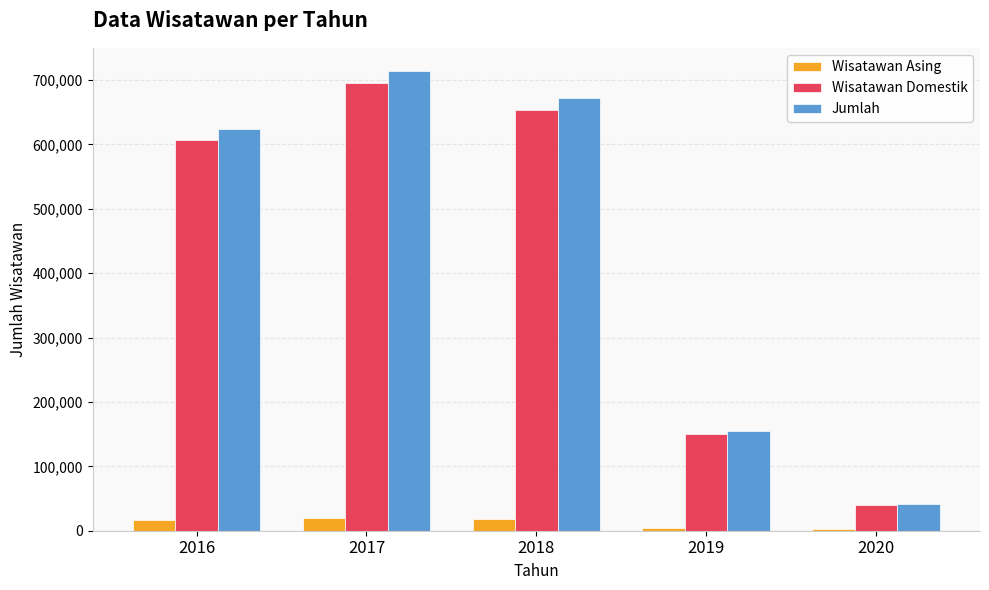

The Jumlah series shows 154395 at 2019. True or false?

True